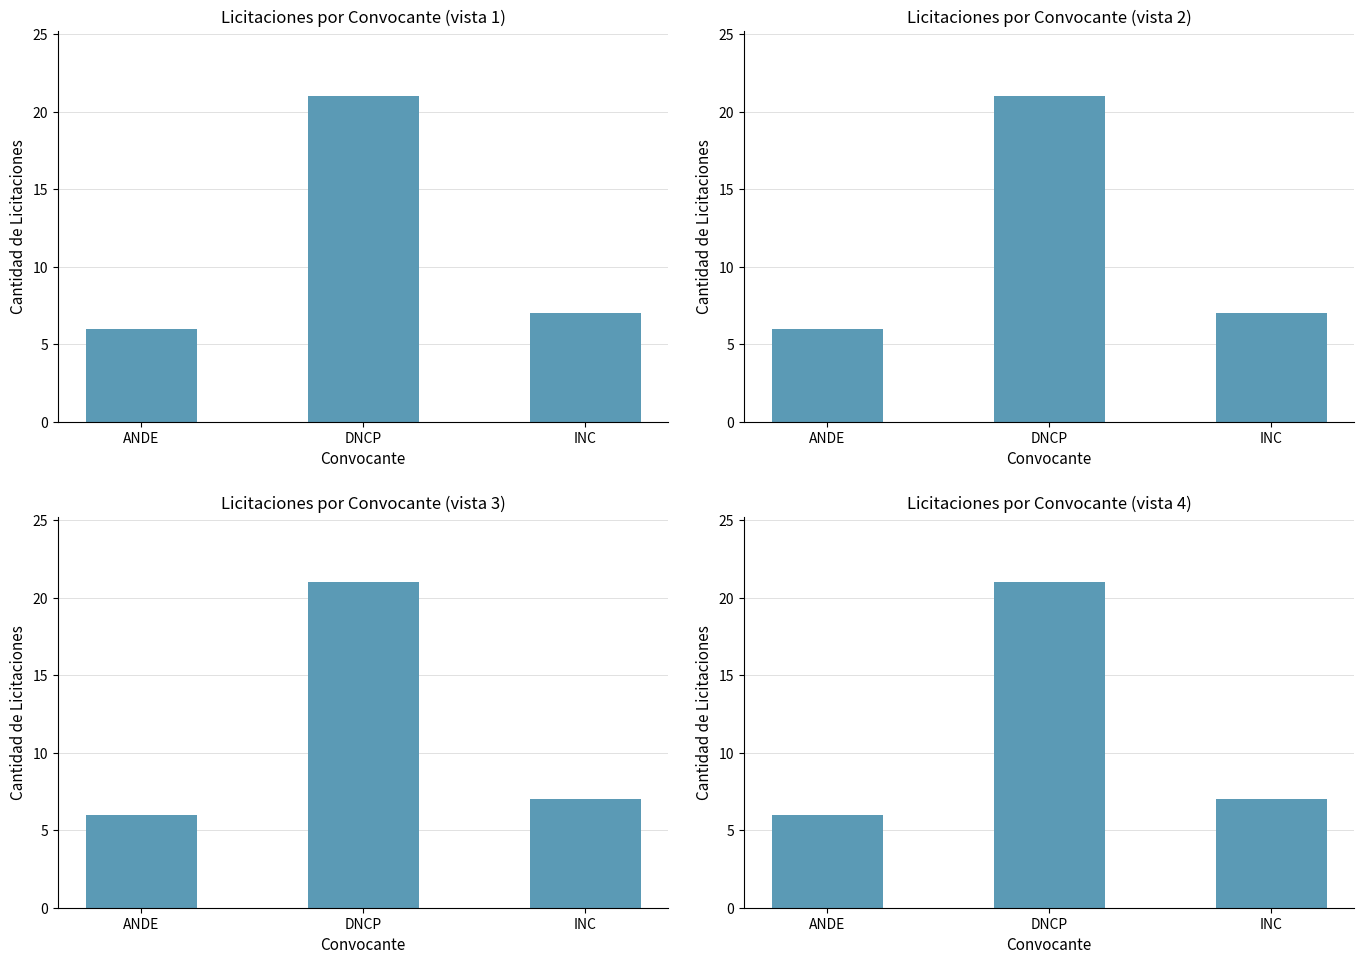

What is the greatest value displayed?

21